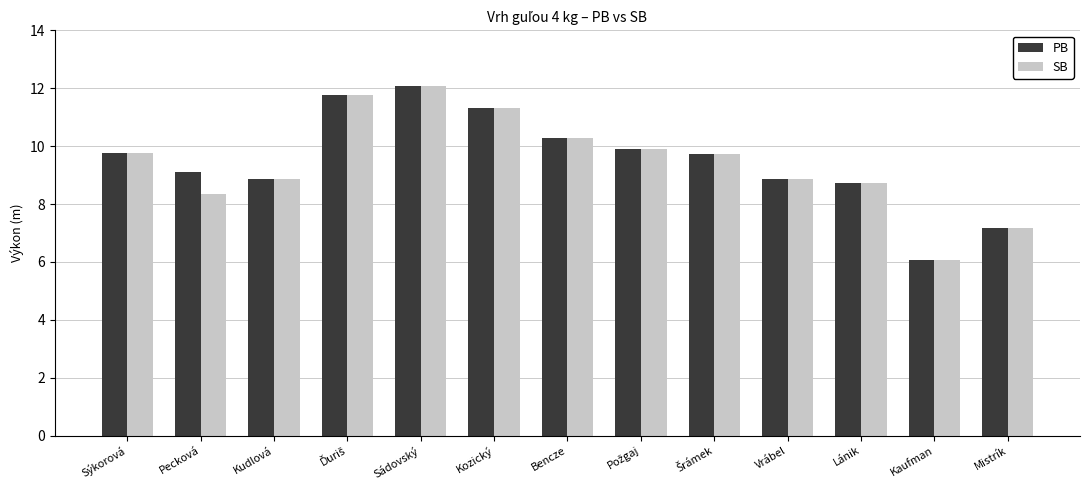

What position from the right is Sýkorová?

13